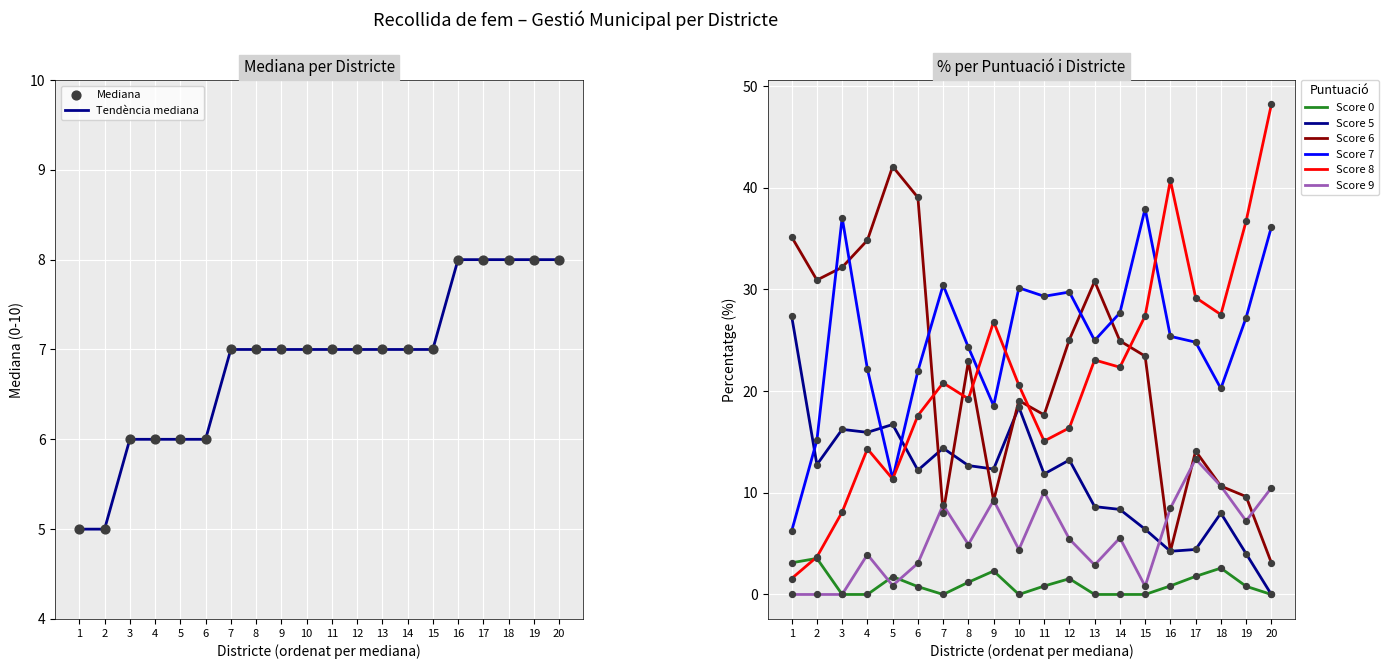

Which series has the widest spread of Y values?

Score 8